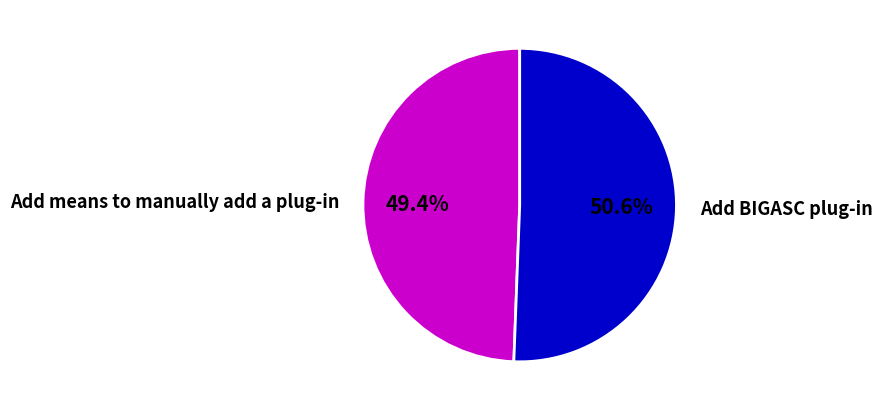

What is the ratio of the value at Add means to manually add a plug-in to the value at Add BIGASC plug-in?

1.0